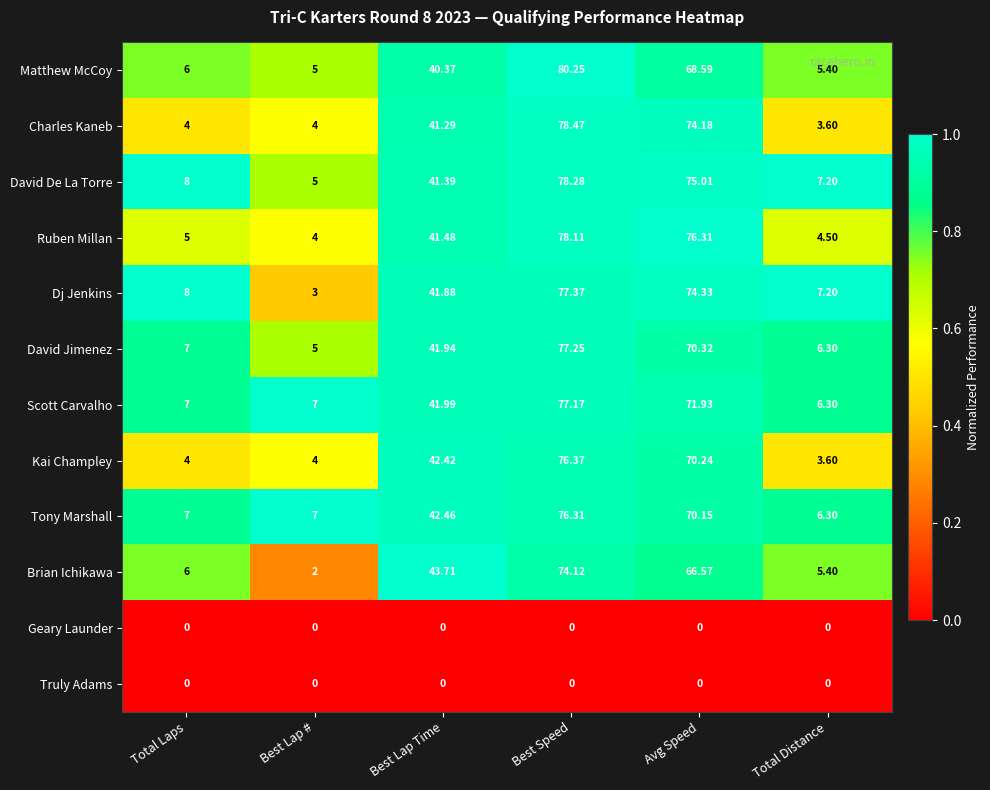

At which label does David Jimenez first exceed 41?

Best Lap Time